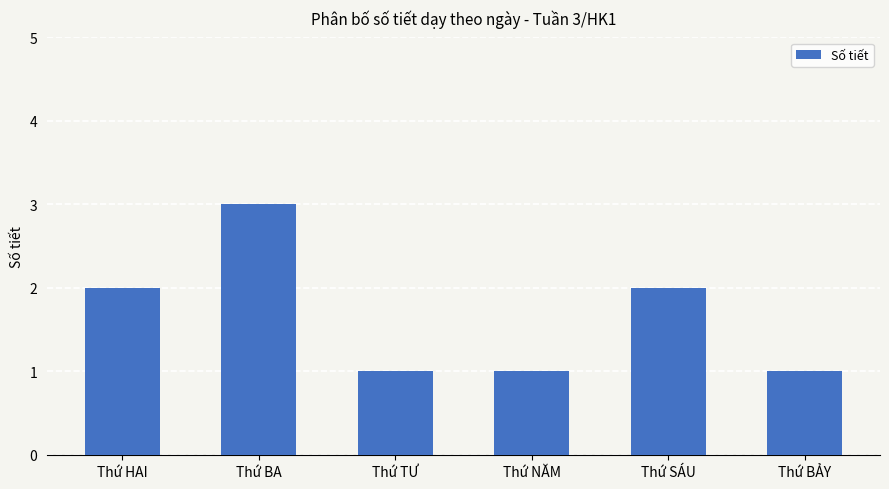

What is the smallest value displayed?

1